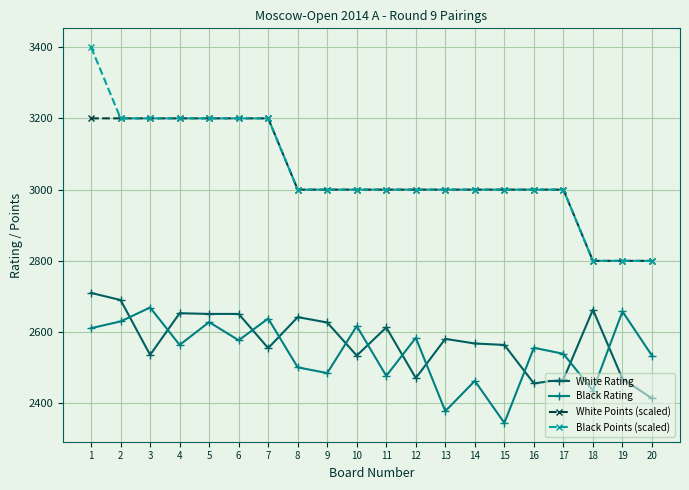

What is the value of the Black Rating point at the 16th from the left?

2556